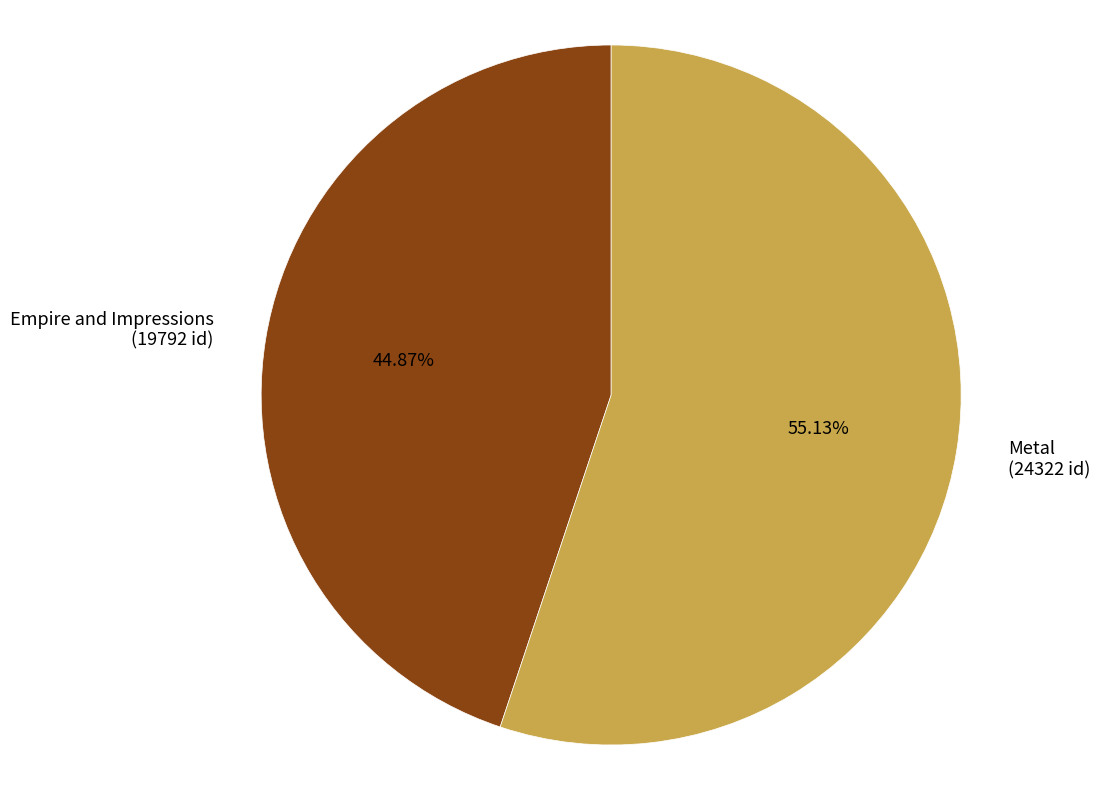

Does Metal represent more than half of the total?

Yes